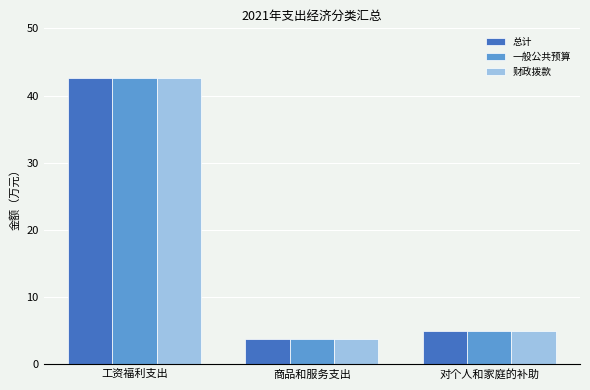

At which category is the sum across all series the highest?

工资福利支出